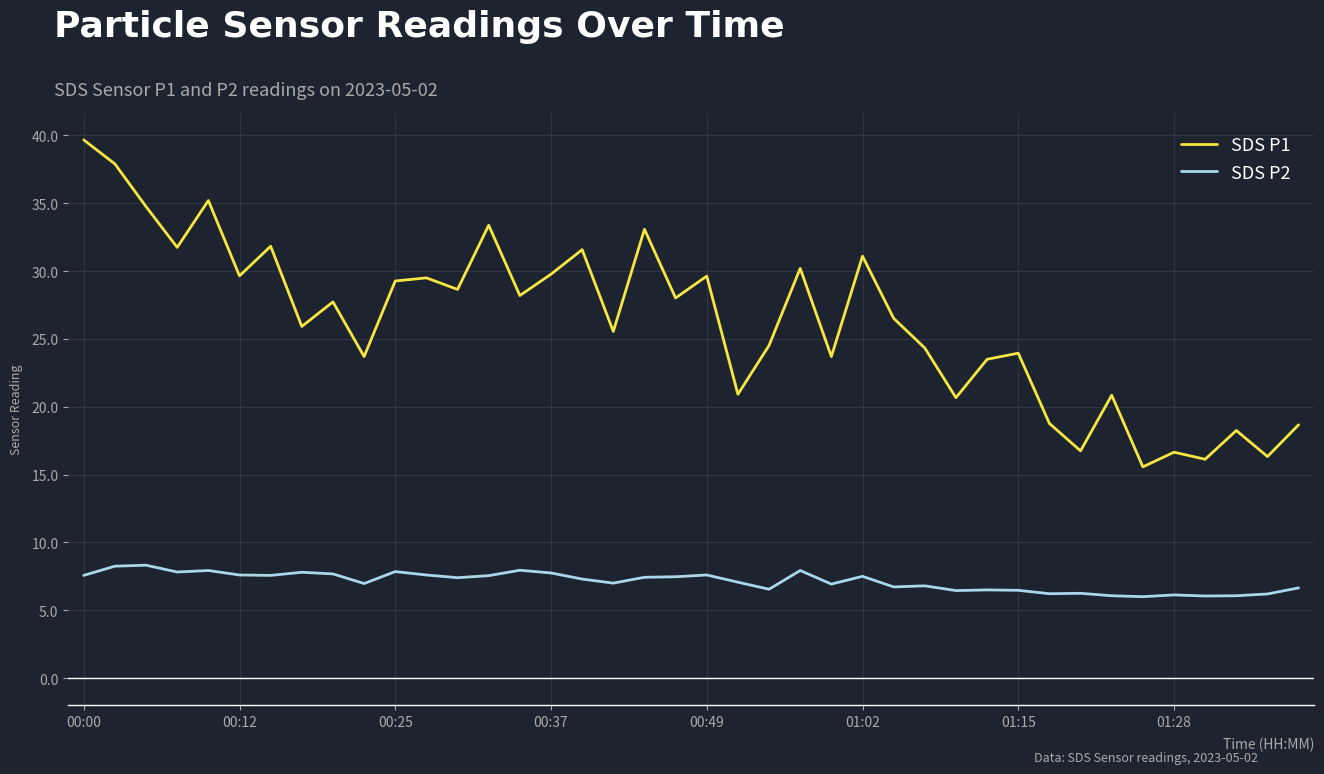

Which series has the largest range (max minus min)?

SDS P1